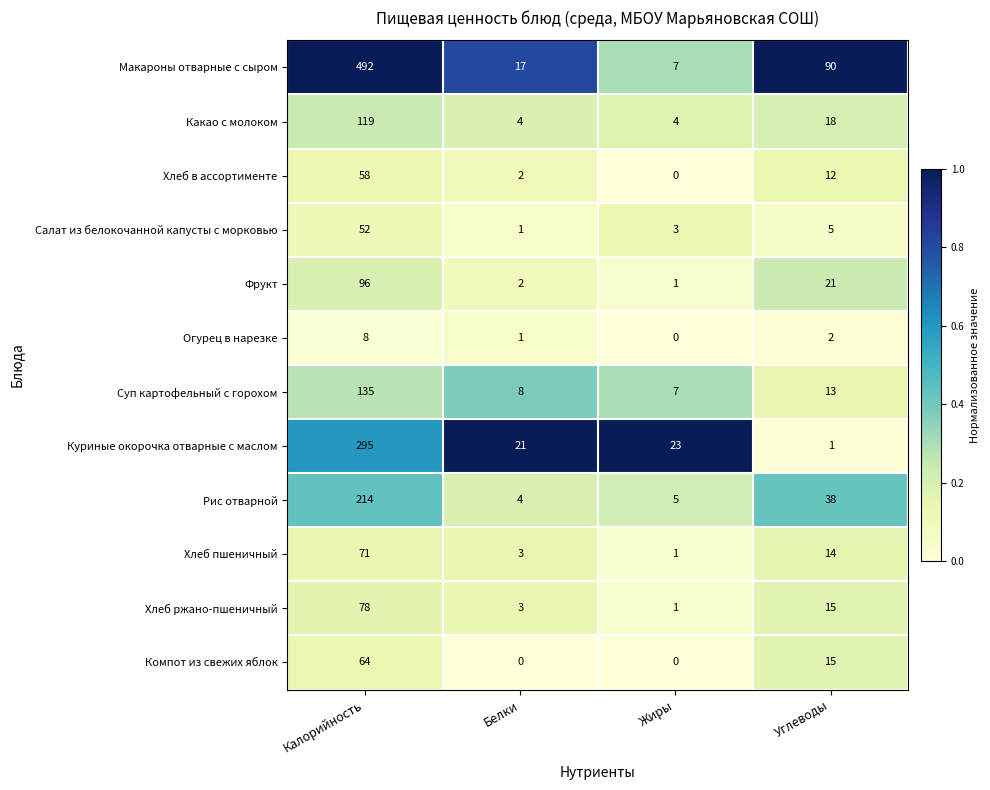

Where does the Какао с молоком series first go above 18?

Калорийность